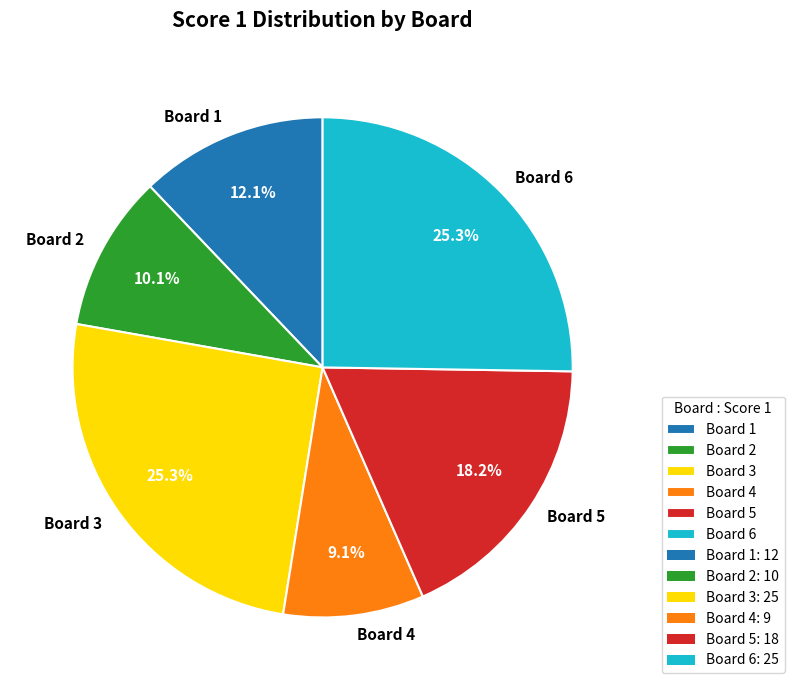

Between Board 2 and Board 3, which is larger?

Board 3